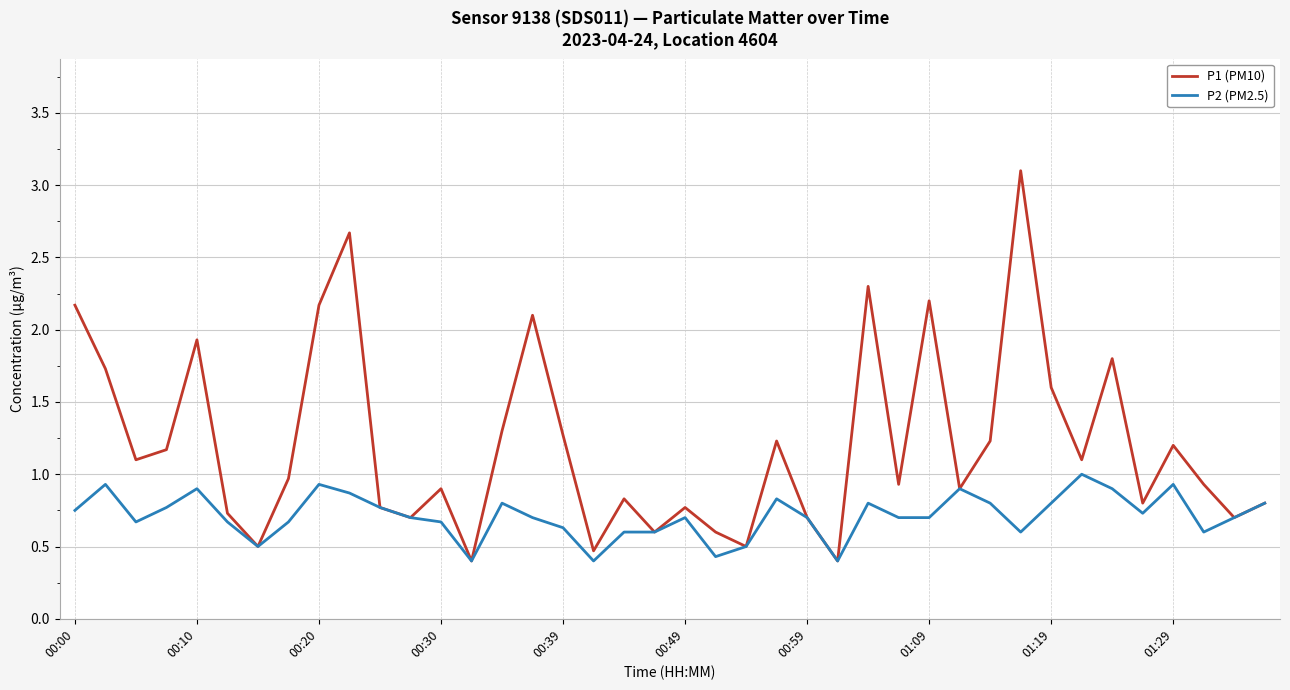

List the series in order of their overall mean, highest first.

P1 (PM10), P2 (PM2.5)